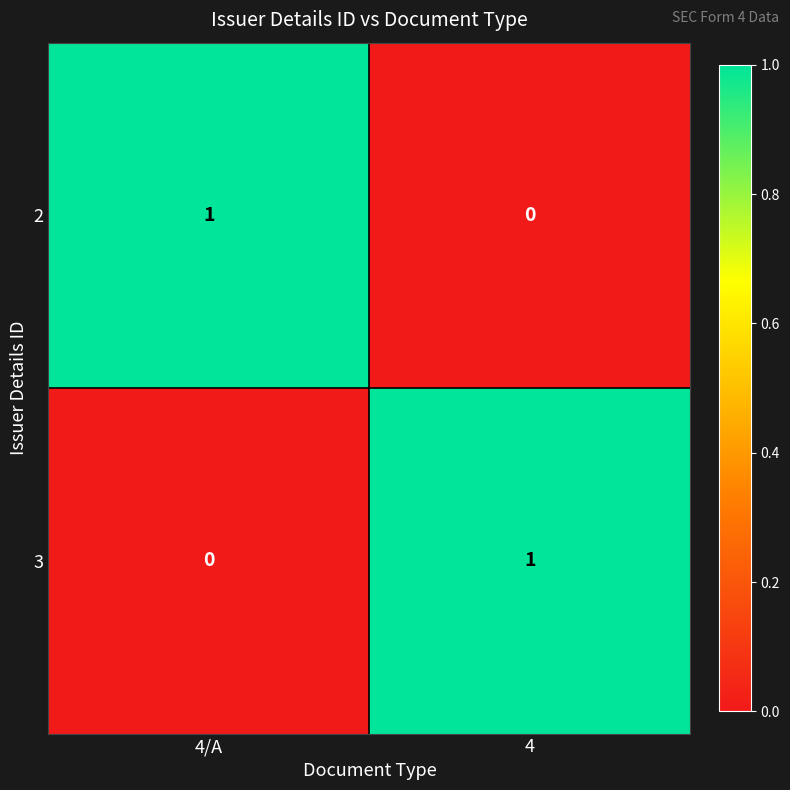

Reading right to left, transcribe all the data shown in this chart.

2: 4=0	4/A=1
3: 4=1	4/A=0